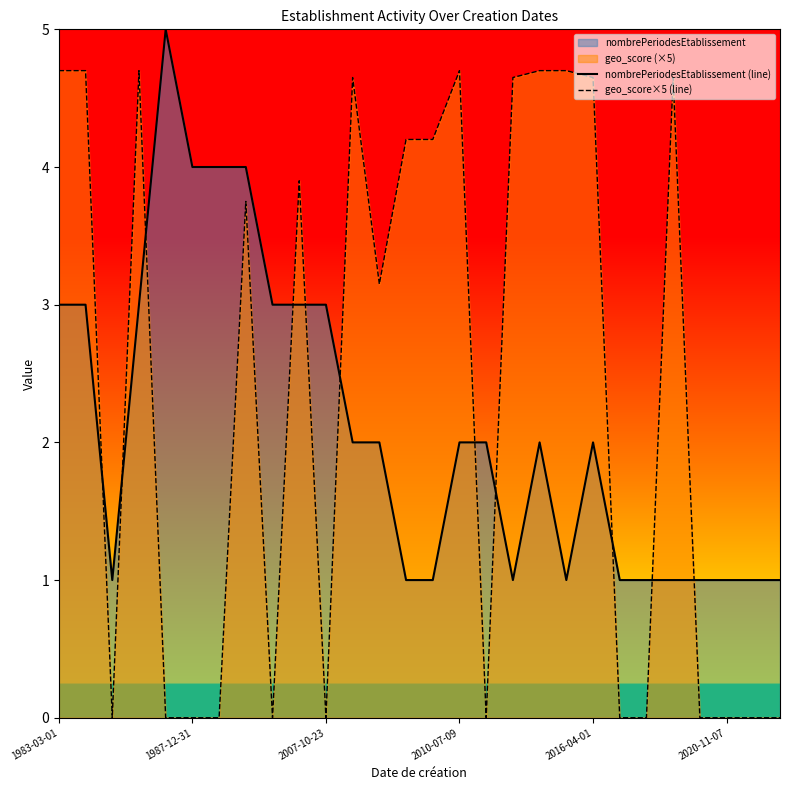

Rank the series by their average value, from lowest to highest.

nombrePeriodesEtablissement (line), geo_score×5 (line)